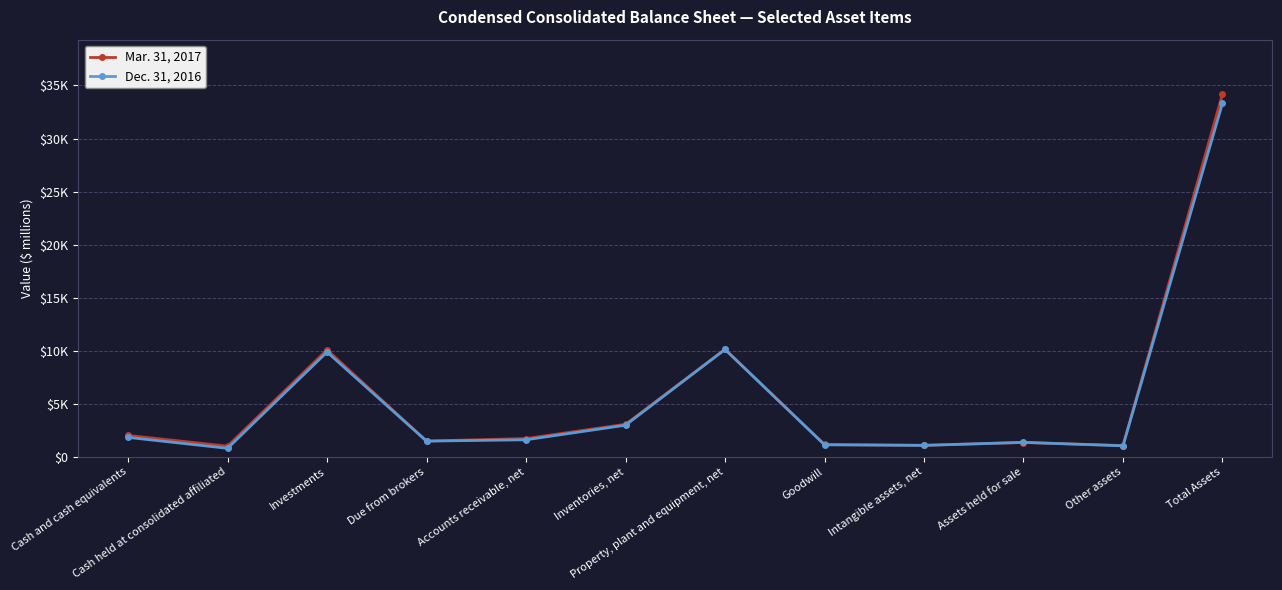

Is this an area chart (filled region under the line)?

No